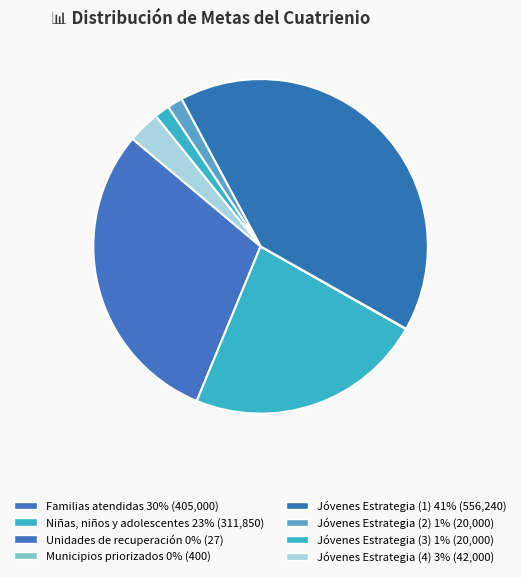

Is the sum of Jóvenes Estrategia (2) and Niñas, niños y adolescentes greater than half?

No